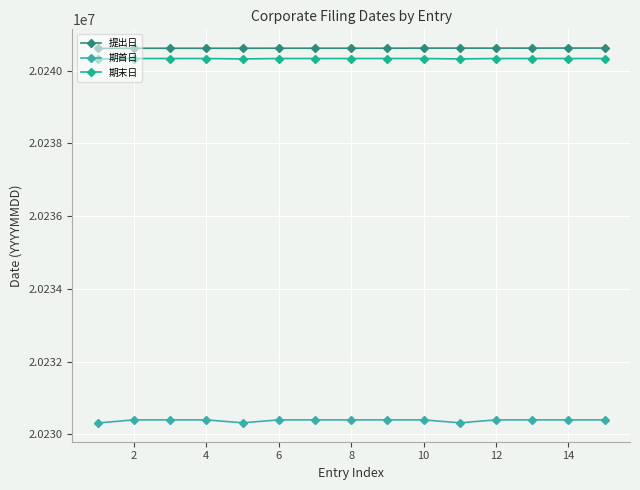

At how many categories does at least one series exceed 20234037?

15